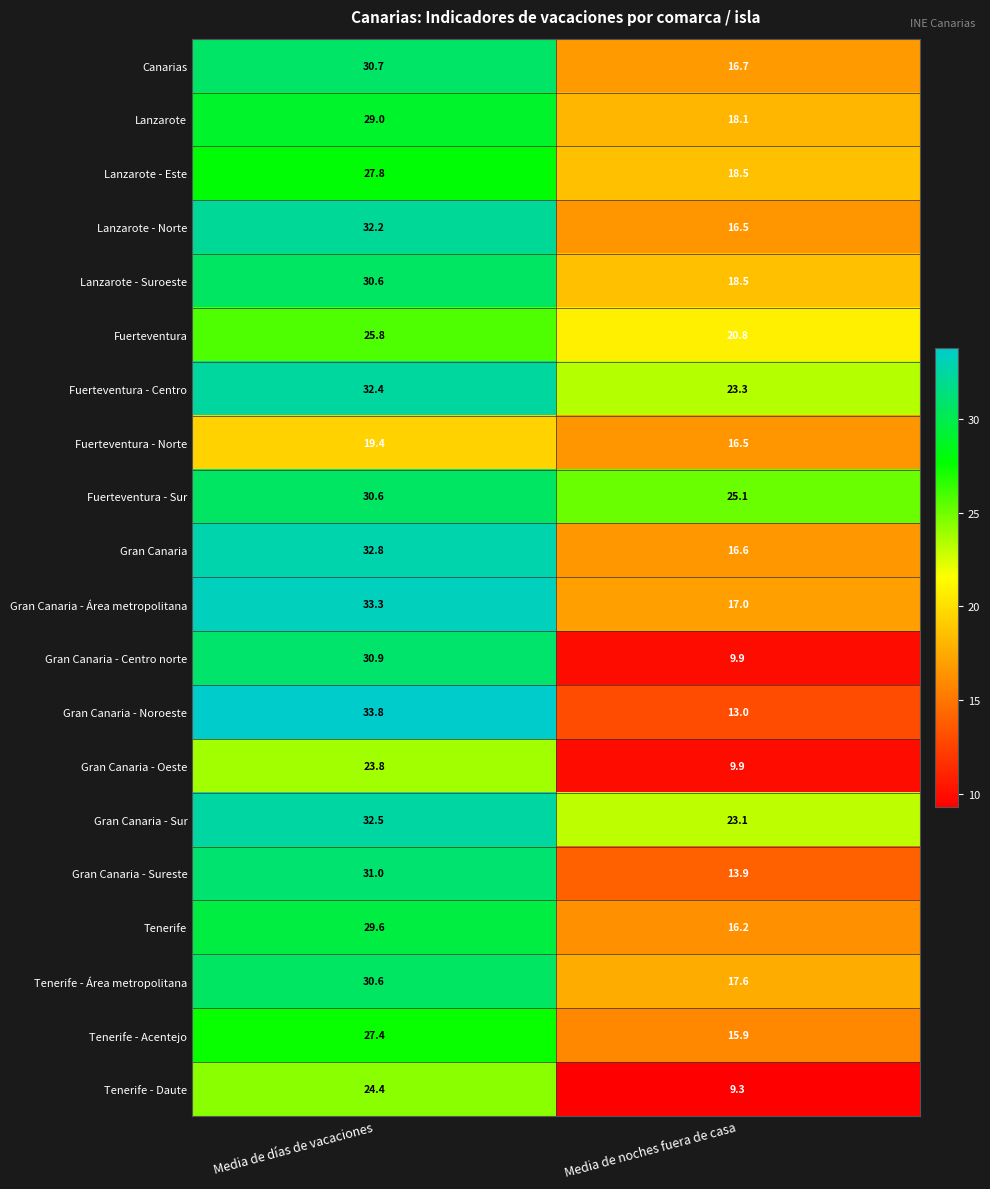

Which series has the widest spread of values?

Gran Canaria - Centro norte